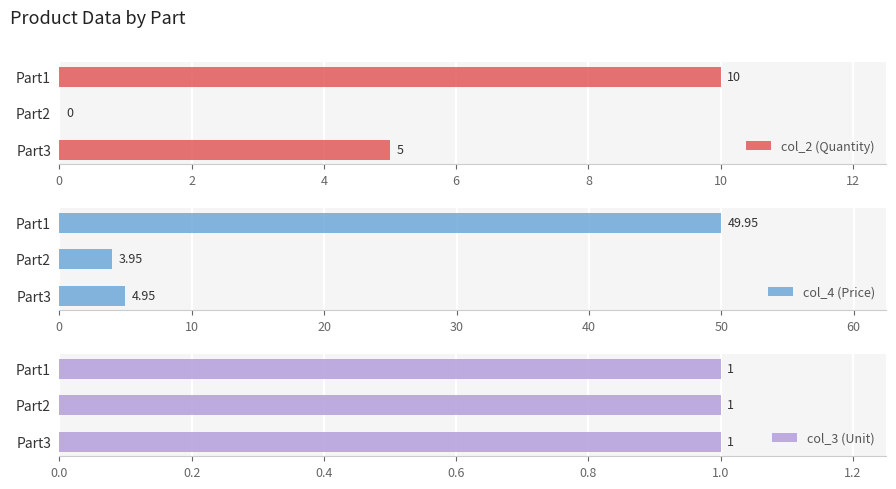

The col_2 (Quantity) series shows 0 at Part2. True or false?

True